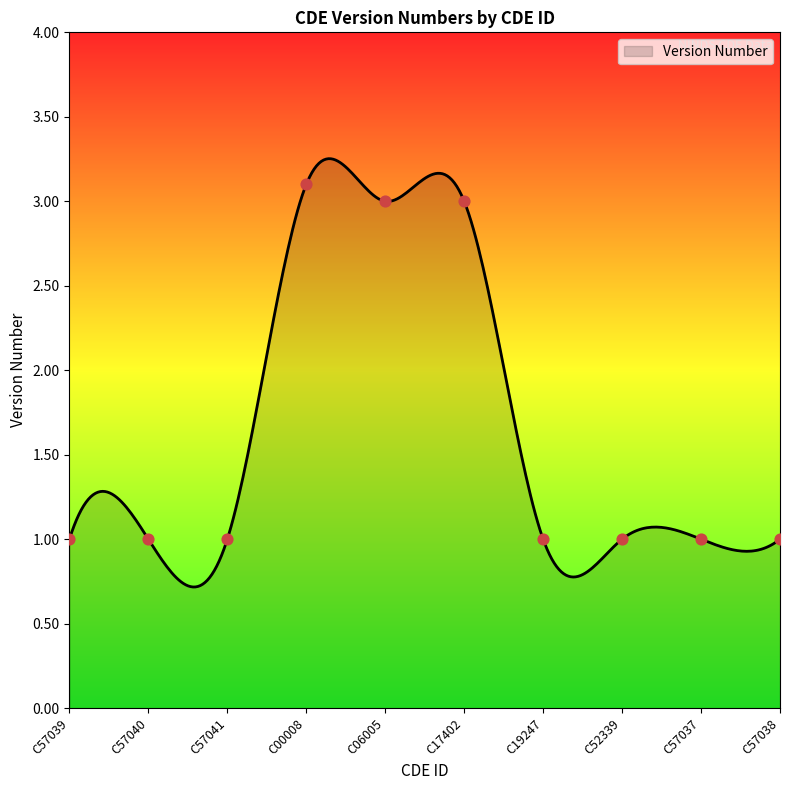

Between C57037 and C06005, which is larger?

C06005